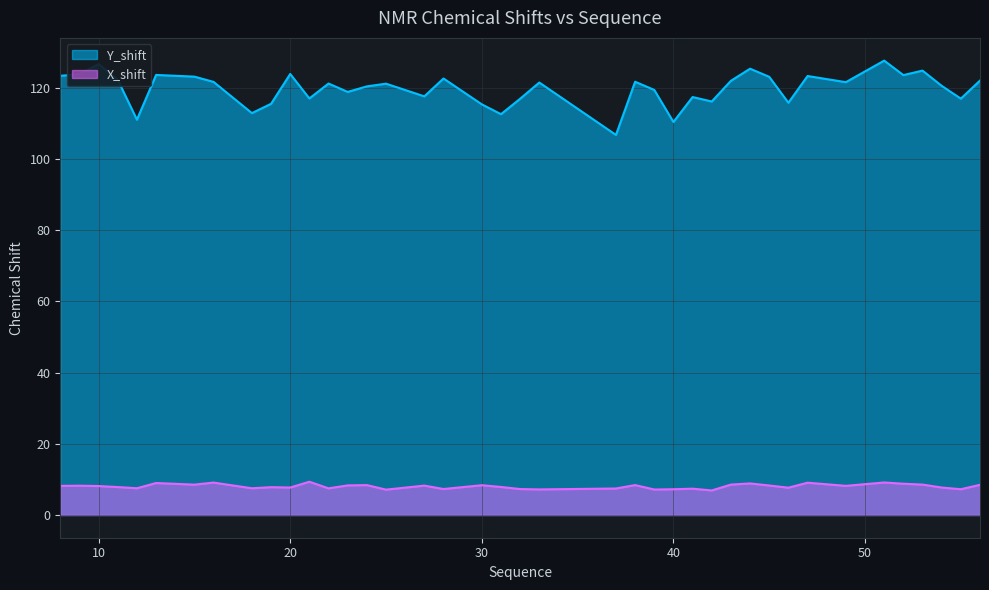

Which has a higher value, 19 or 28?

28